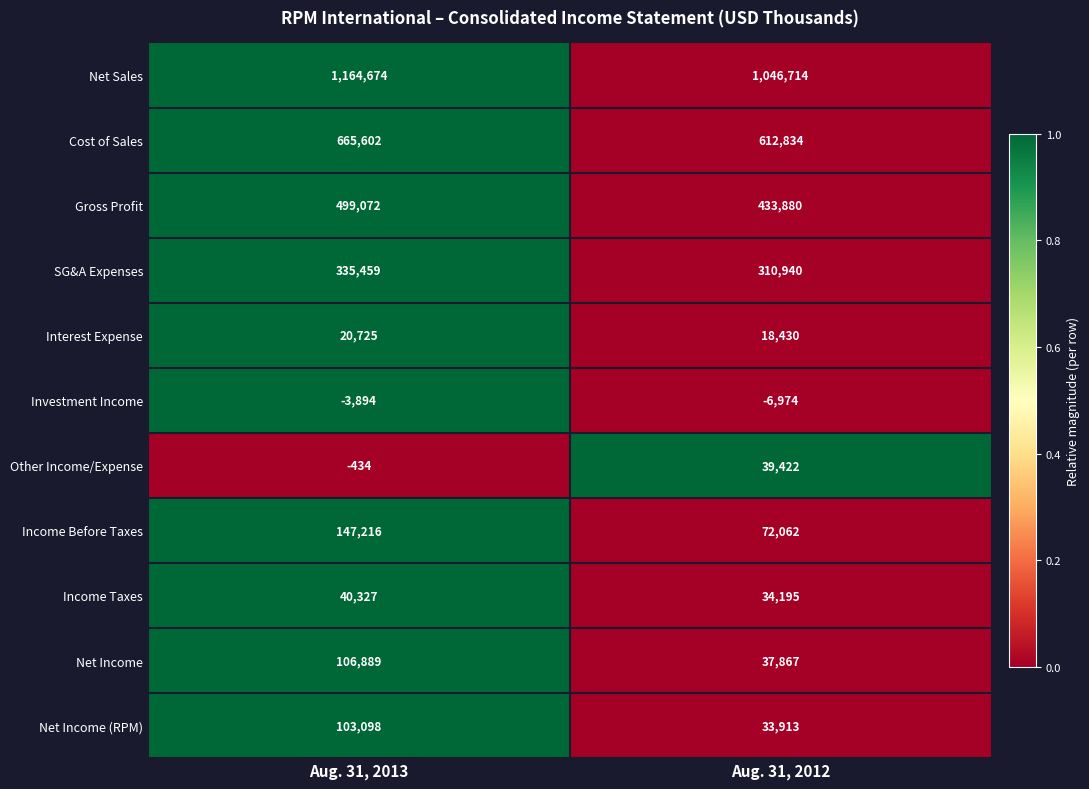

How many data points does each series have?

2